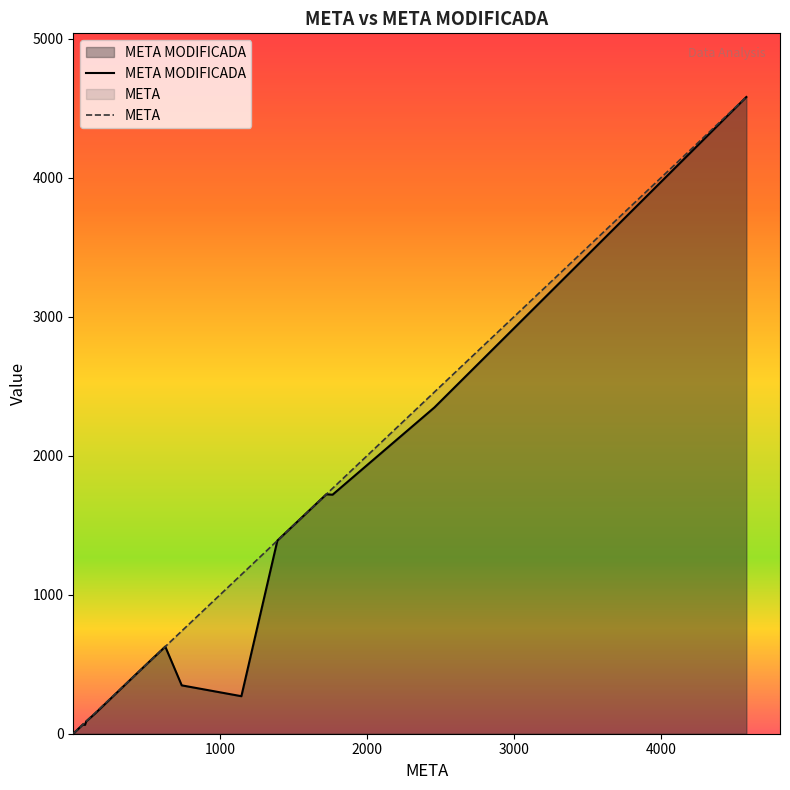

True or false: META MODIFICADA and META intersect in this chart.

False